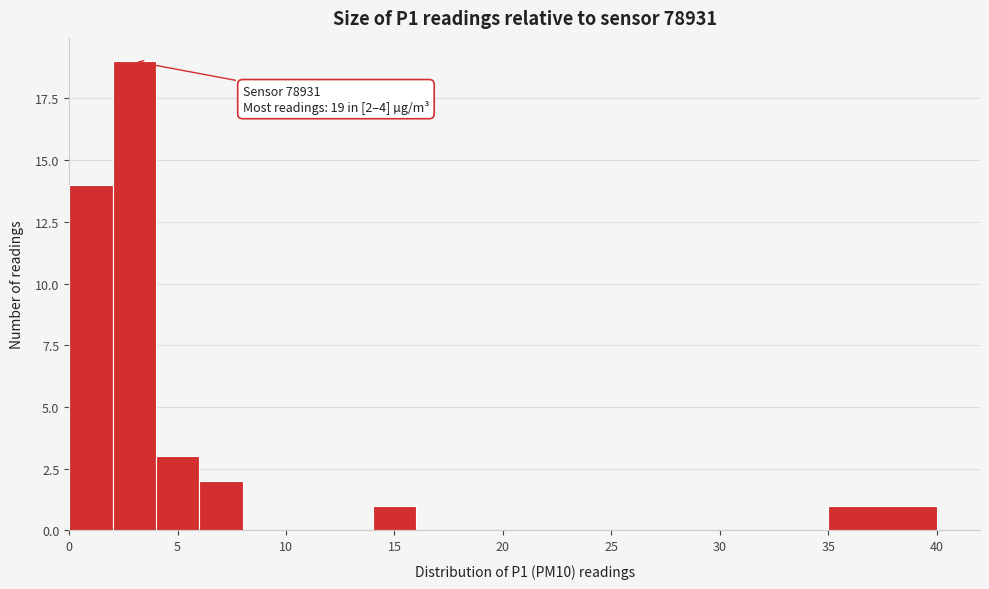

Which range on the x-axis has the tallest bar?

2 to 4